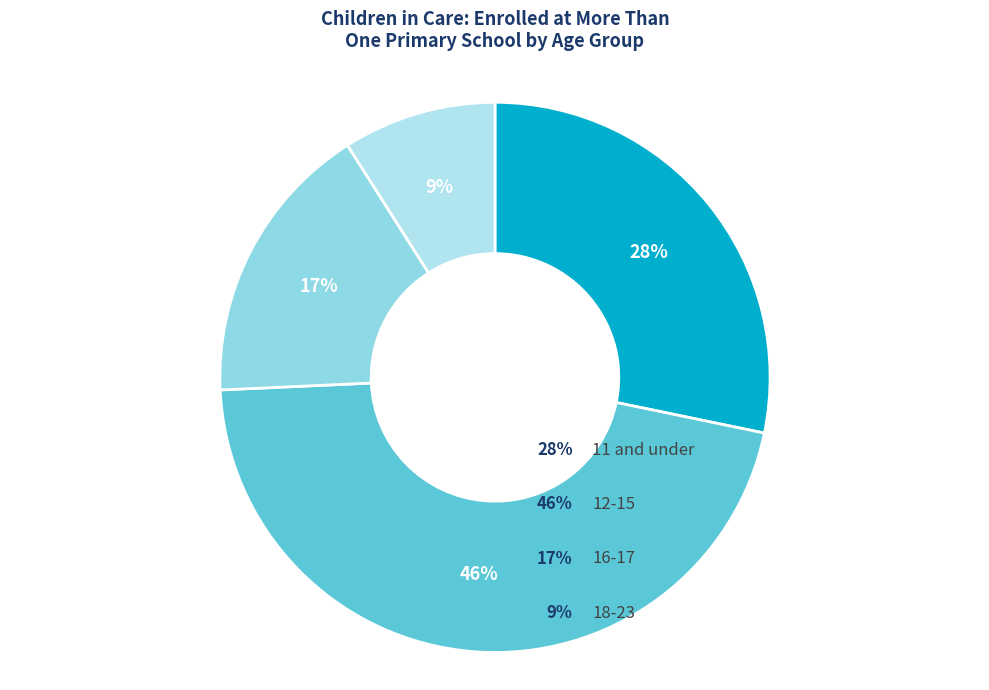

To the nearest percent, what is the average slice percentage?

25%